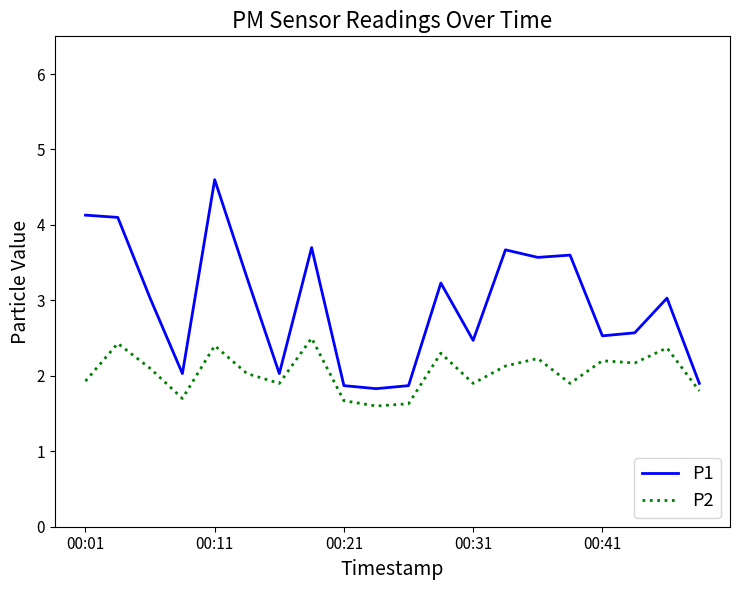

Which series has the widest spread of values?

P1